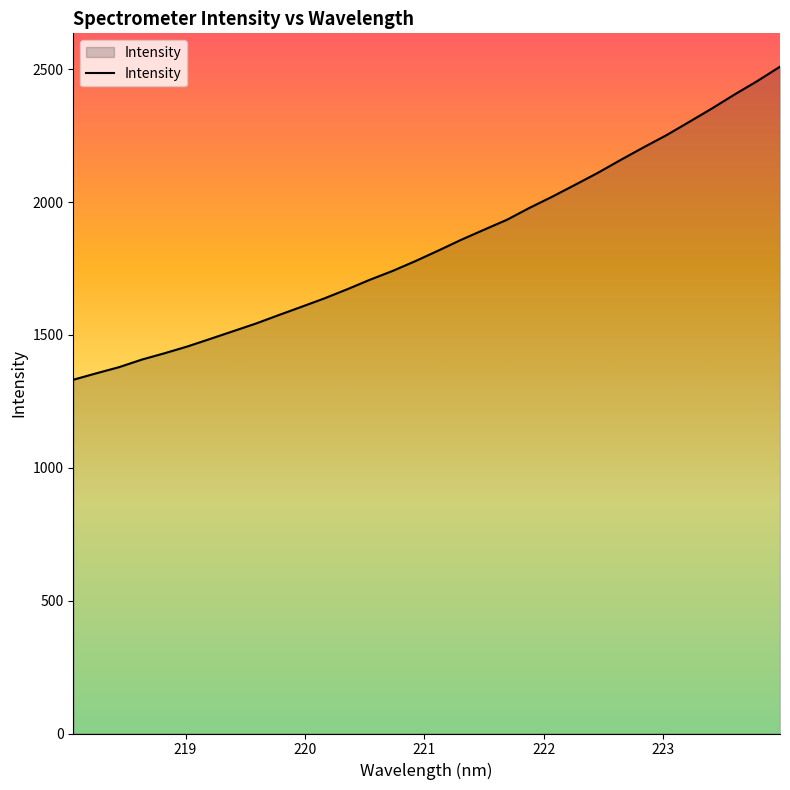

Count the number of categories in the chart.

32